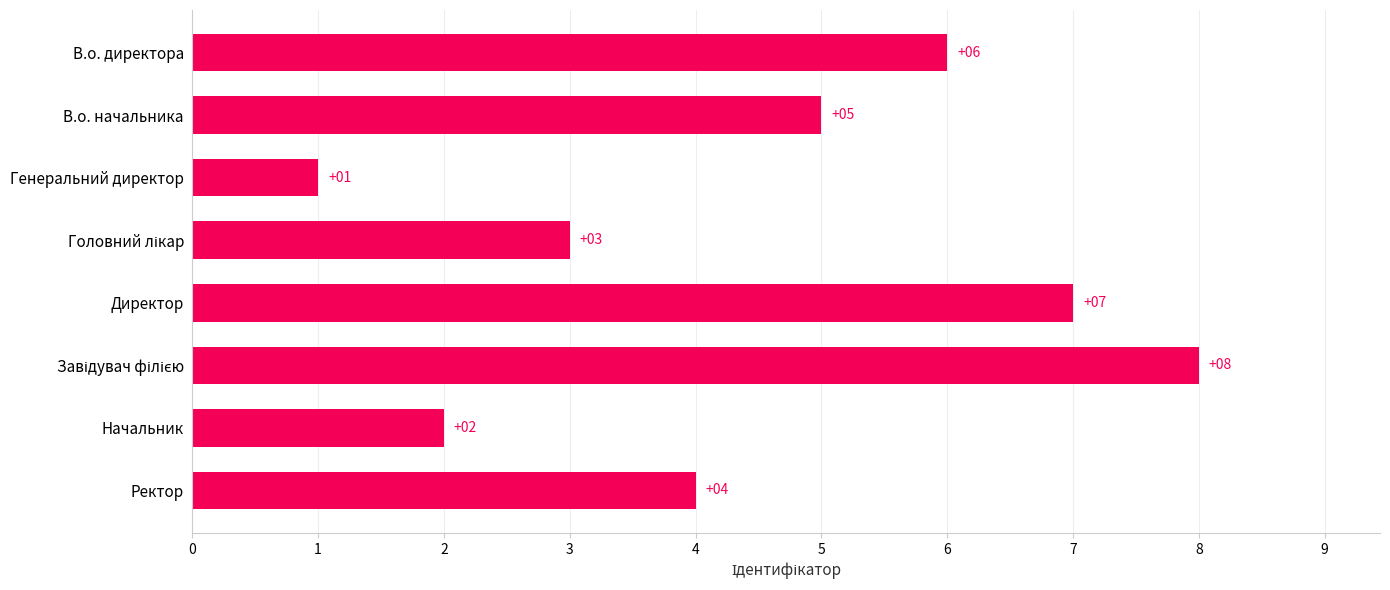

Count the number of categories in the chart.

8